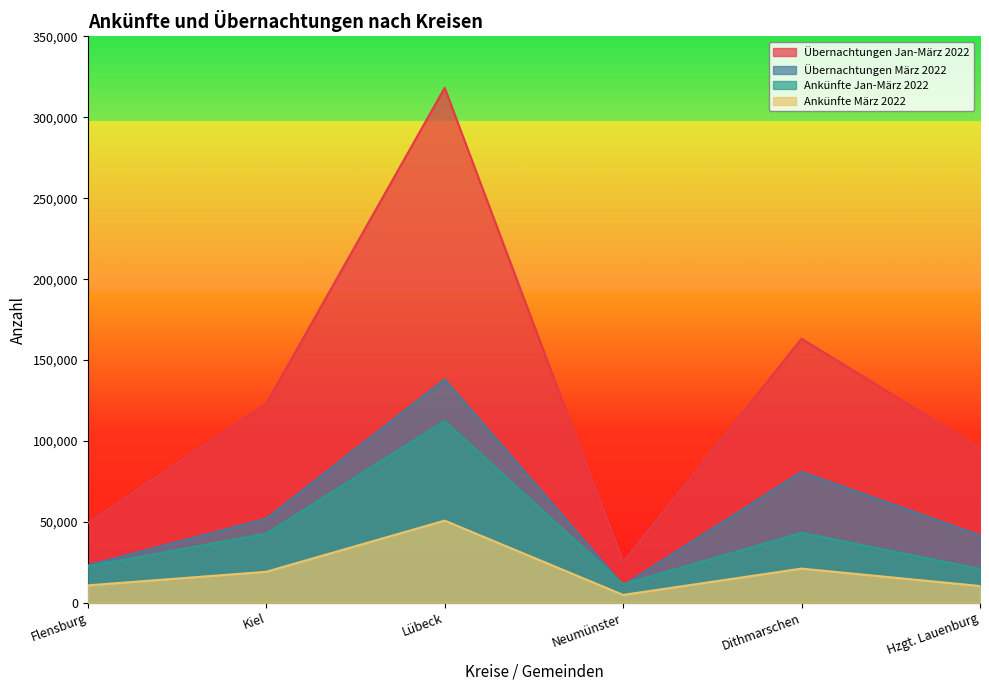

Which series has the widest spread of values?

Übernachtungen Jan-März 2022